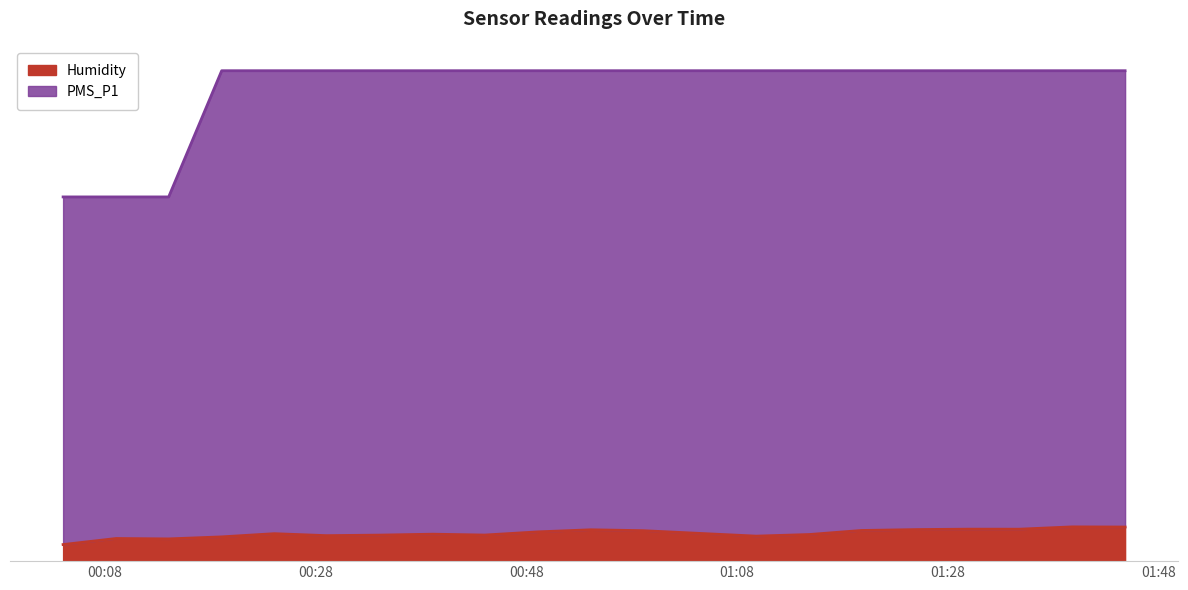

What is the maximum value for PMS_P1?

115.9